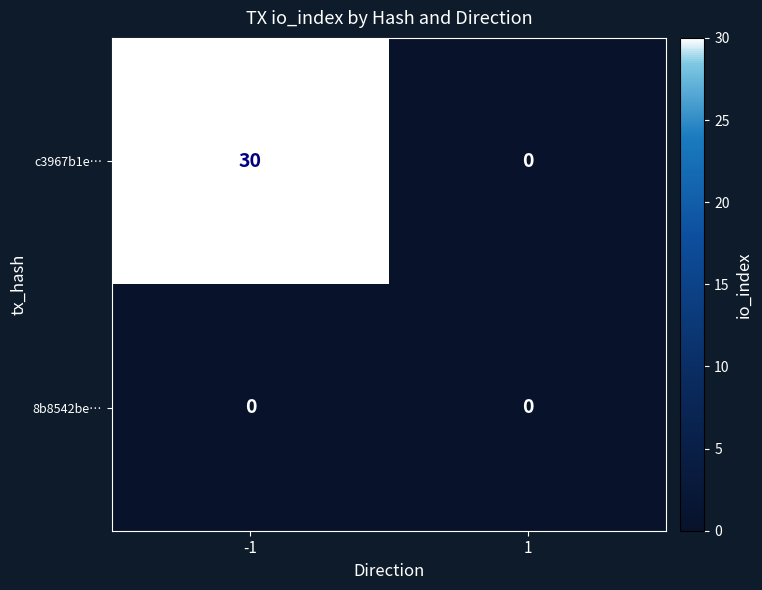

At how many categories does at least one series exceed 9?

1